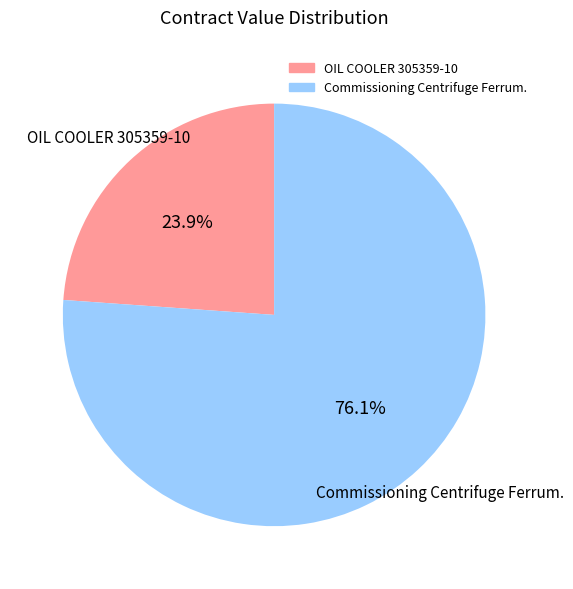

To the nearest percent, what portion does Commissioning Centrifuge Ferrum. represent?

76%